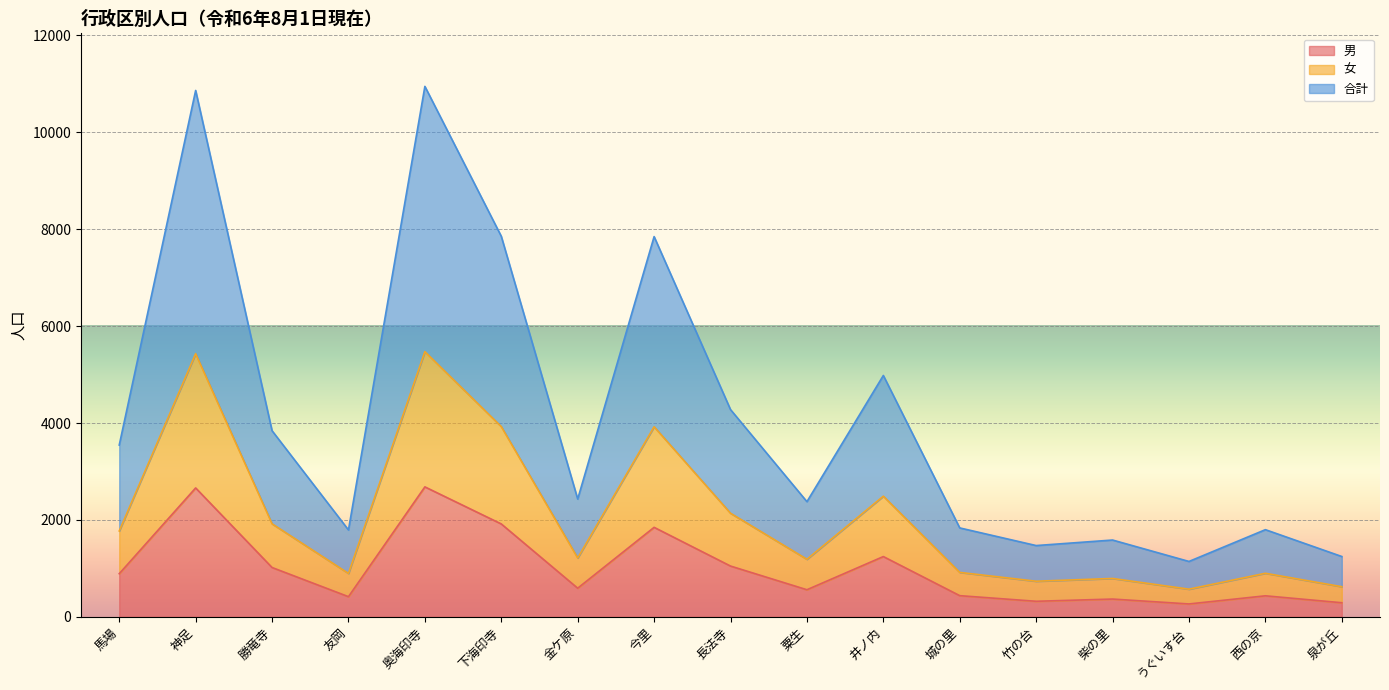

At which category does 女 reach its first local peak?

神足